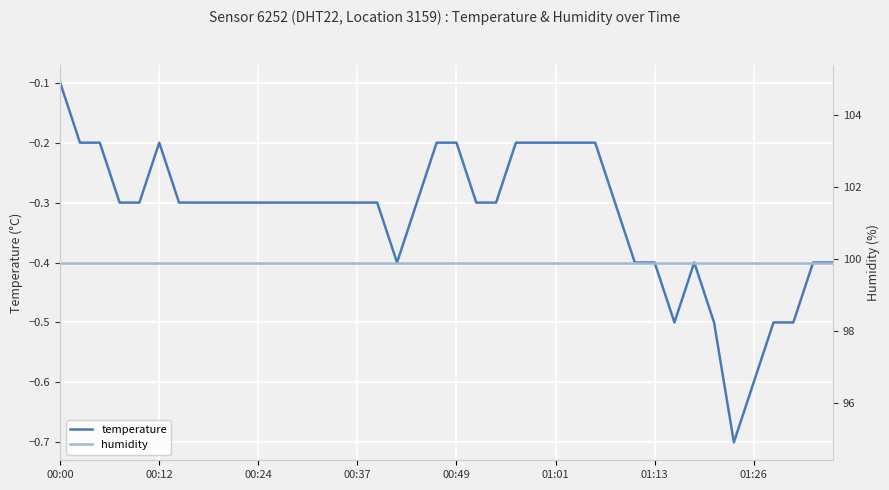

Rank the series at 14 from highest to lowest value.

humidity, temperature